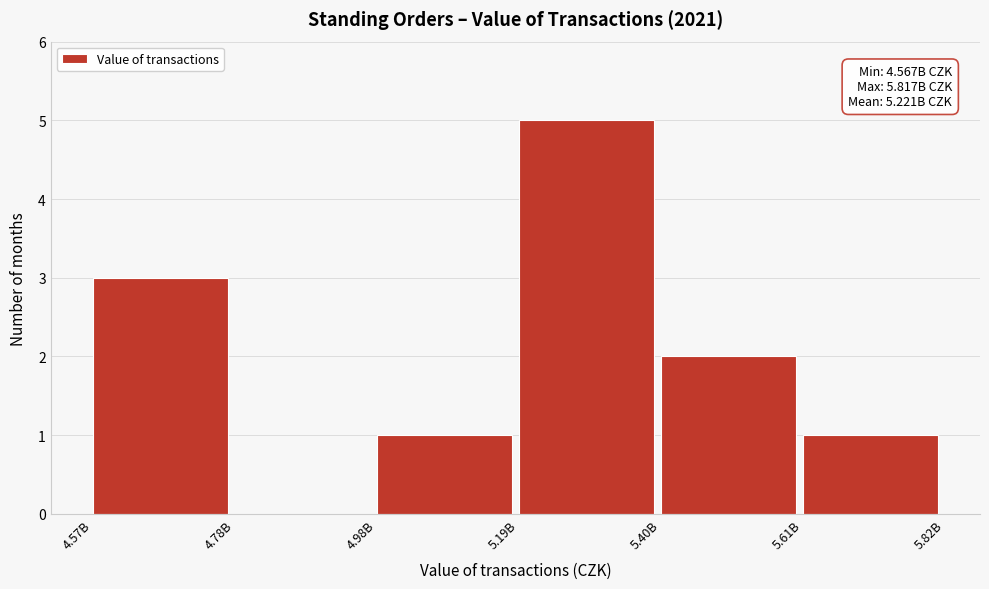

Reading left to right, list all the values displayed in this chart.

4.57B=3	4.78B=0	4.98B=1	5.19B=5	5.40B=2	5.61B=1